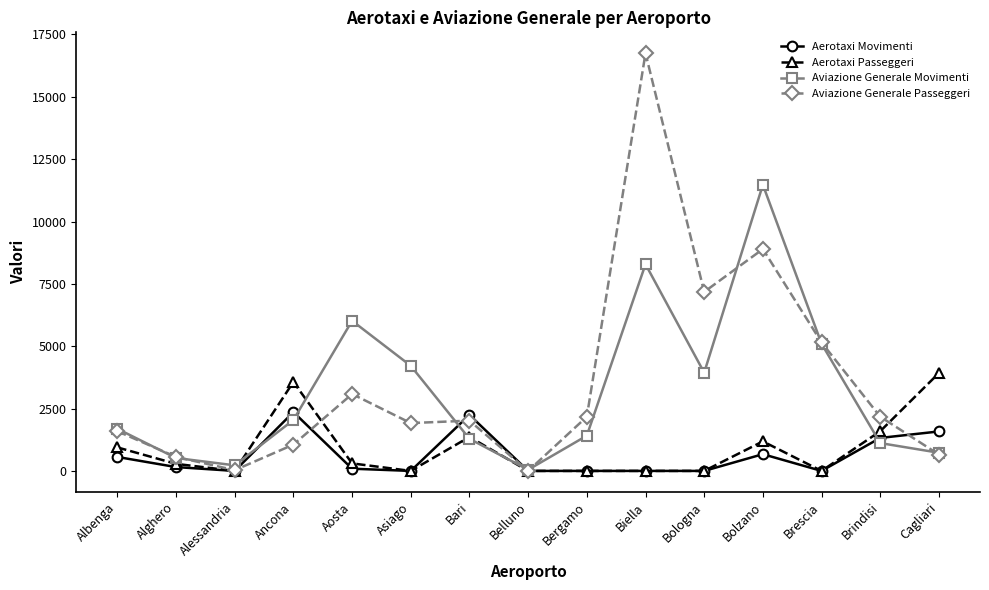

True or false: Aviazione Generale Movimenti has more than 0 points higher than both neighbors.

True